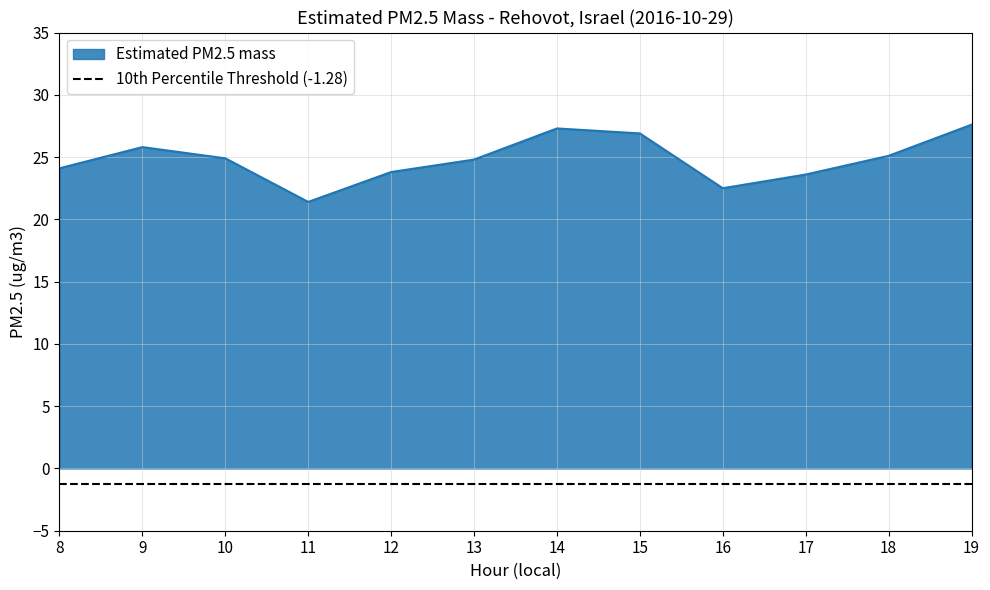

Approximately how many times larger is the value at 19 compared to 8?

1.1